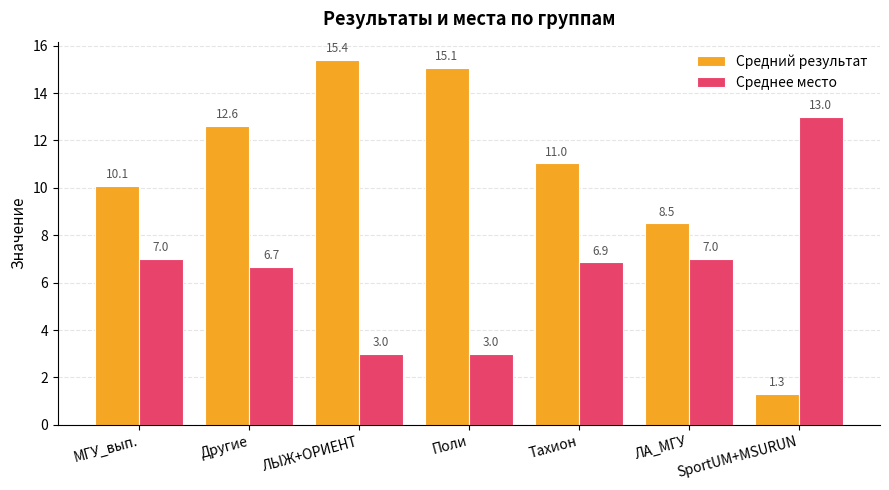

Is the value of Средний результат at SportUM+MSURUN greater than the value of Среднее место at Тахион?

No